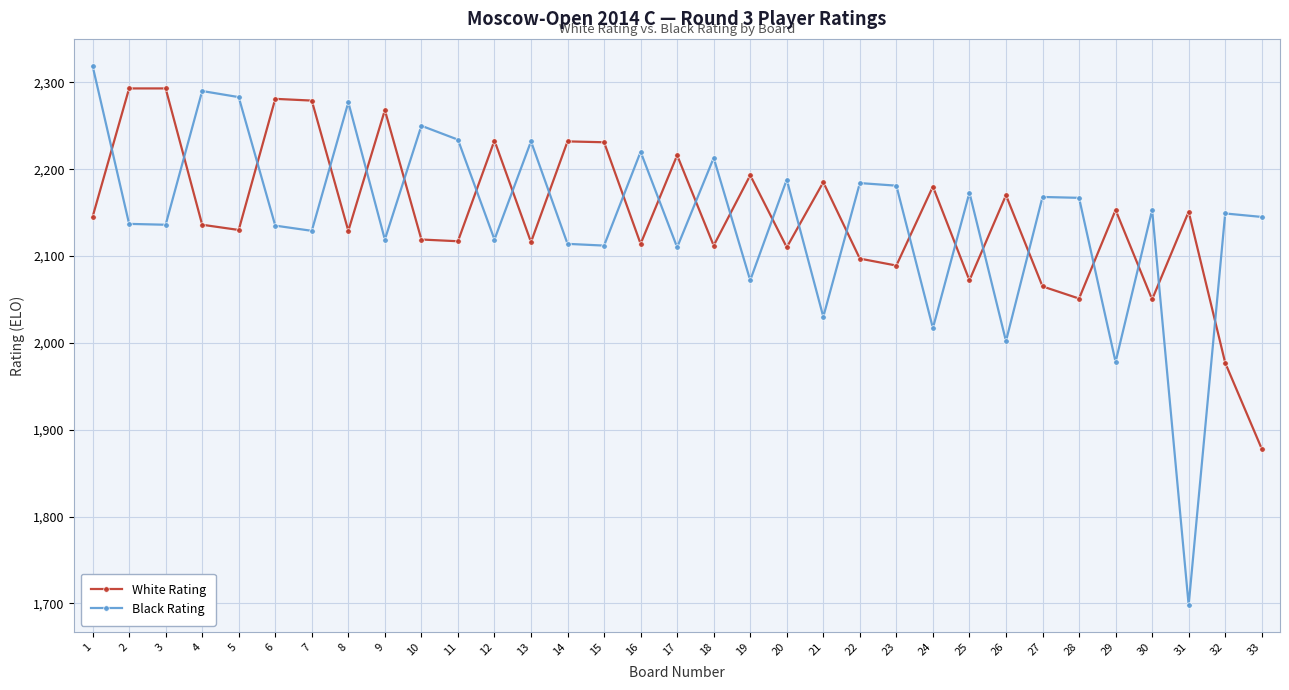

How many times do Black Rating and White Rating cross each other?

24